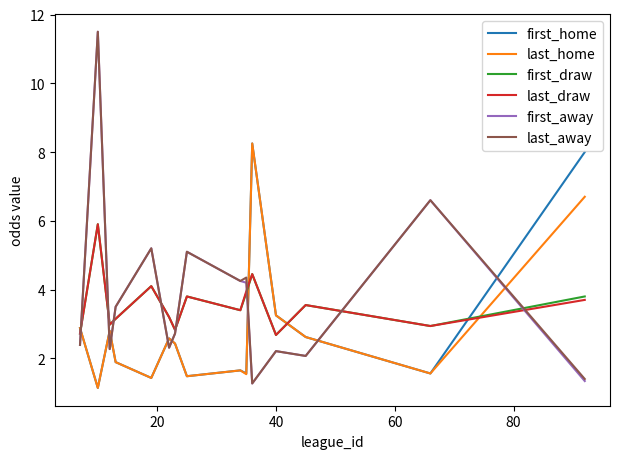

What is the highest value of the first_away series?

11.5